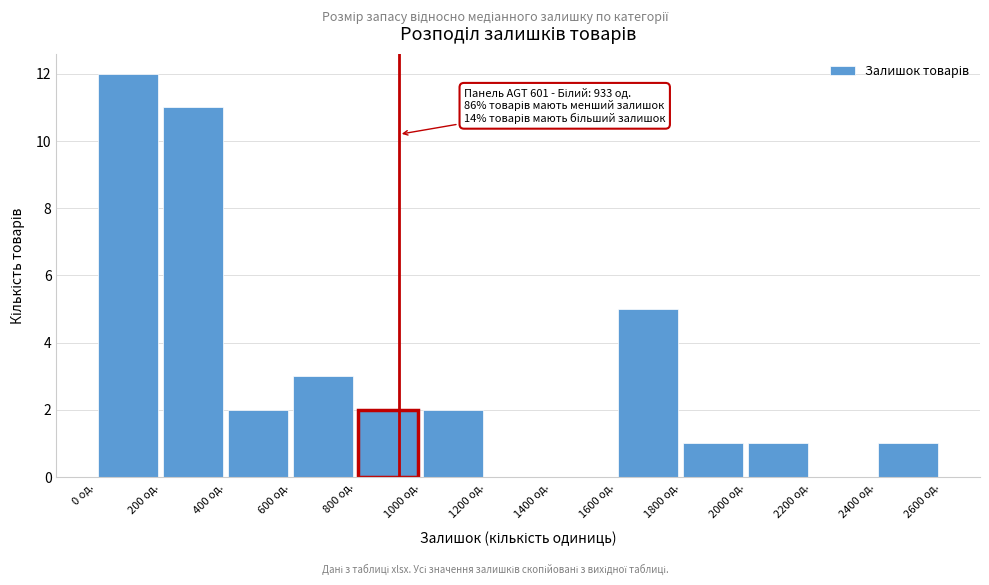

Which range on the x-axis has the tallest bar?

0 to 200